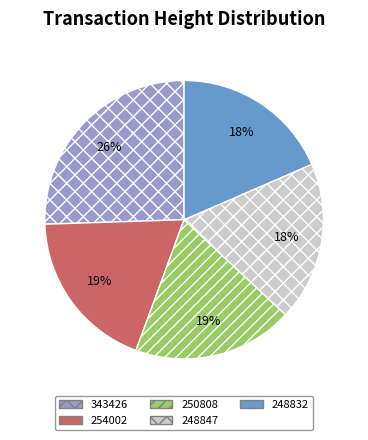

Between 343426 and 250808, which is larger?

343426